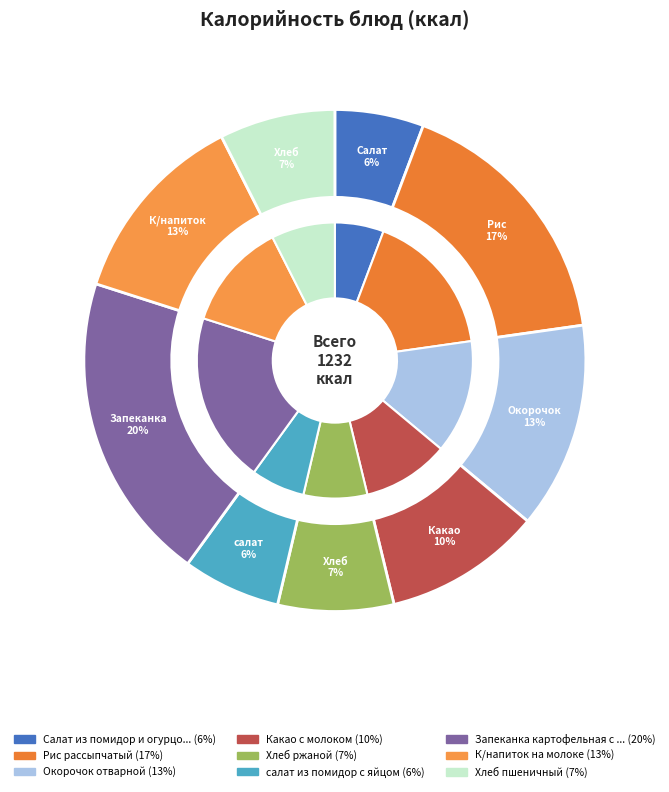

To the nearest percent, what is the average slice percentage?

11%